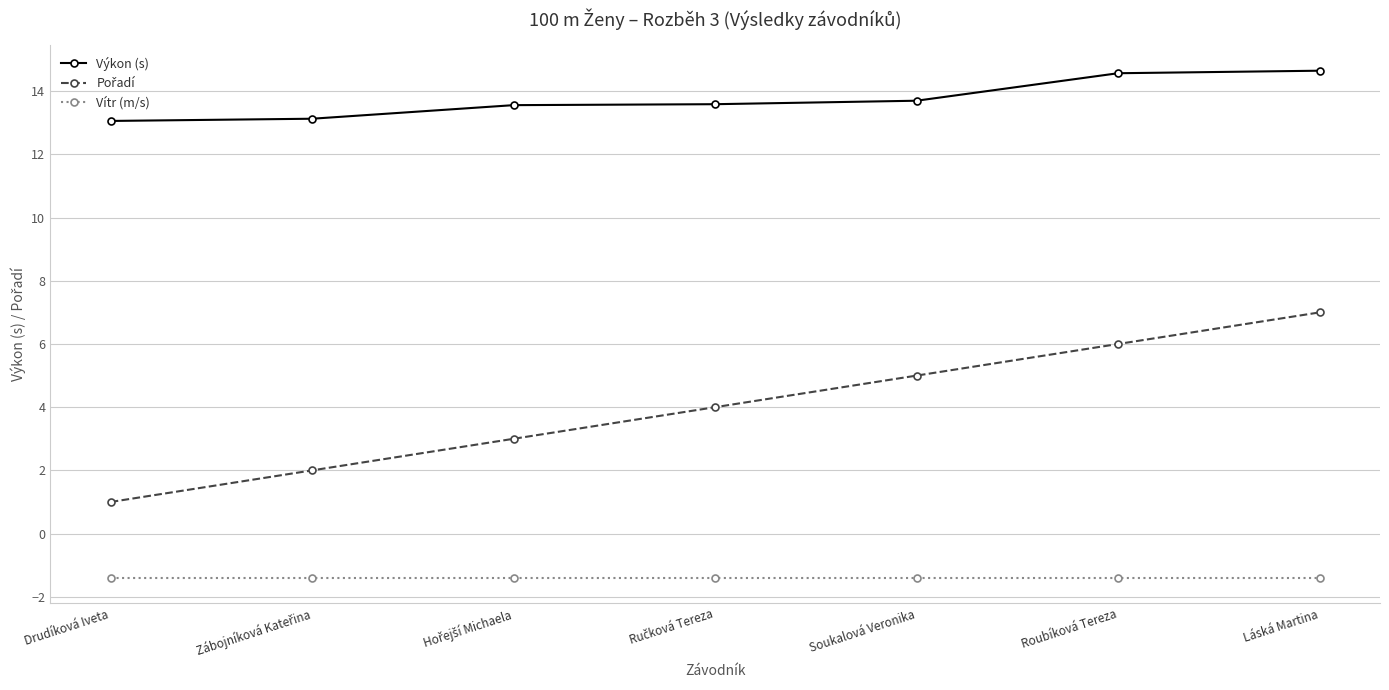

At which category is the sum across all series the highest?

Láská Martina